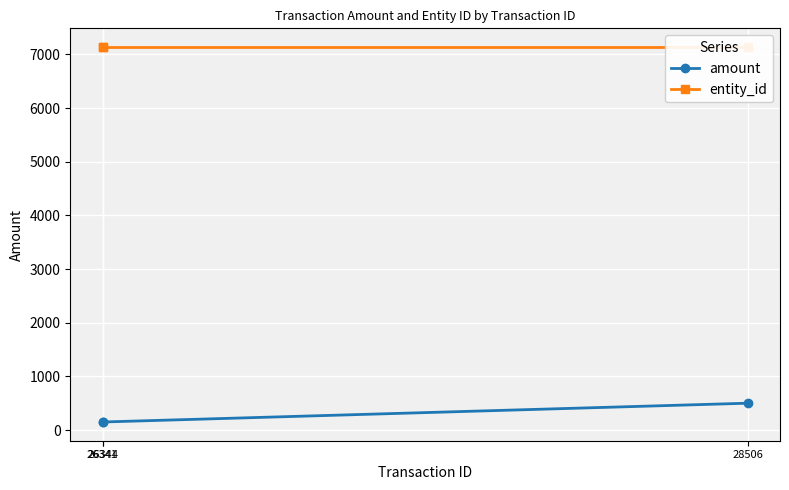

Between 26344 and 26341, which is larger?

26344